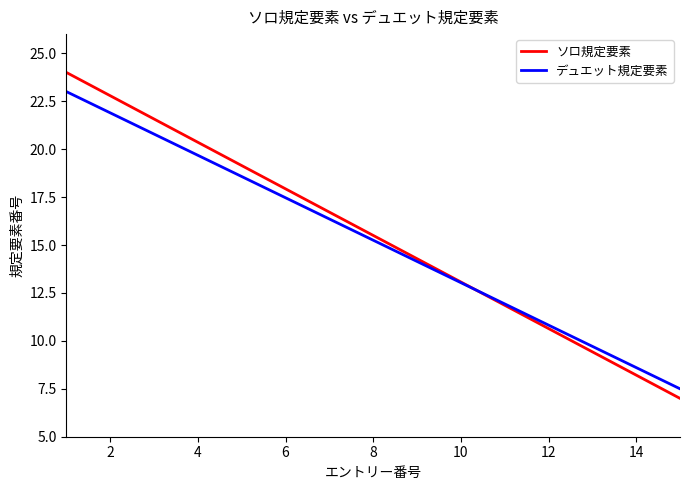

What are all the series names shown in the legend?

ソロ規定要素, デュエット規定要素